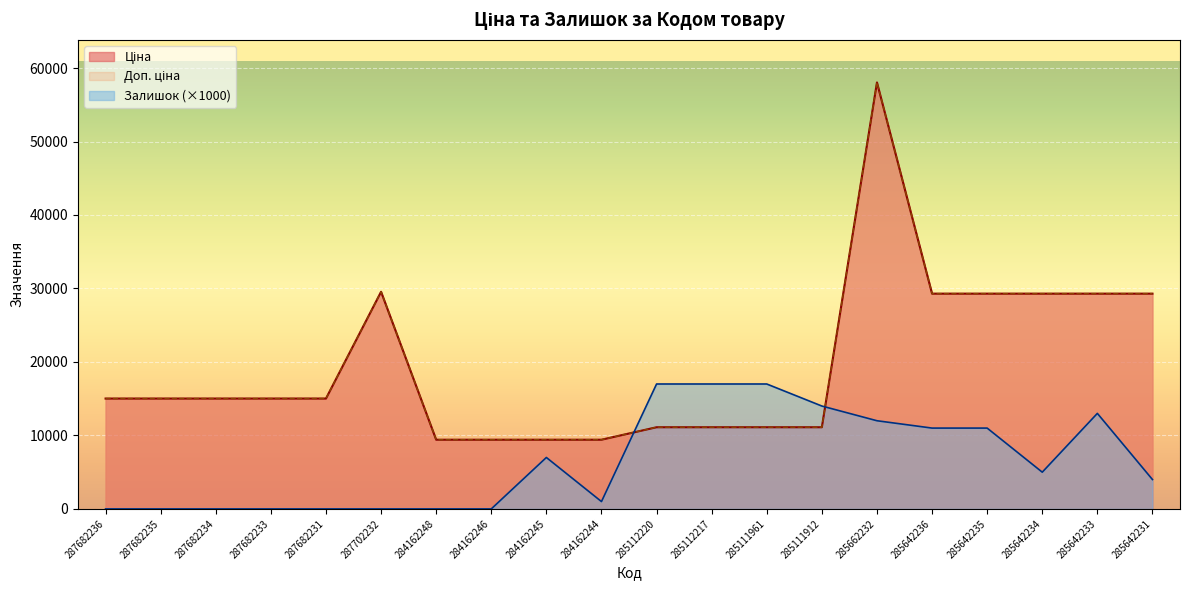

Does the chart display data point markers on the line(s)?

No